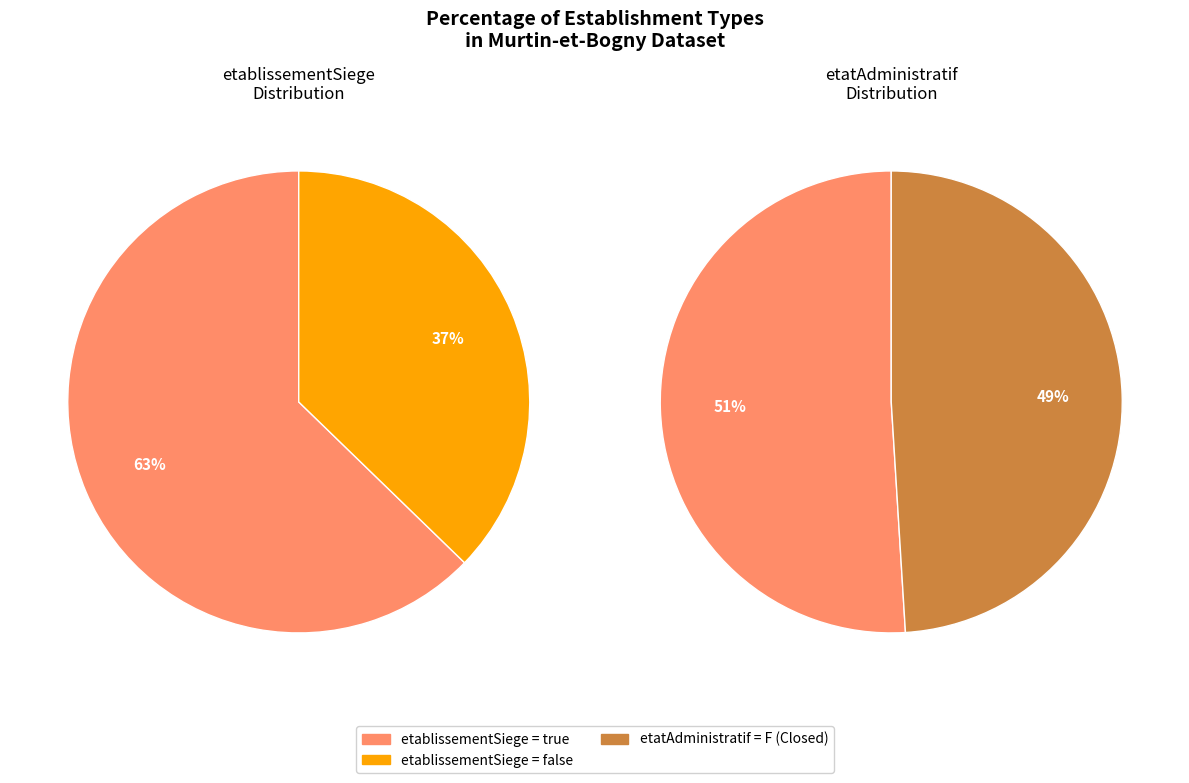

To the nearest percent, what is the combined percentage of false and true?

100%